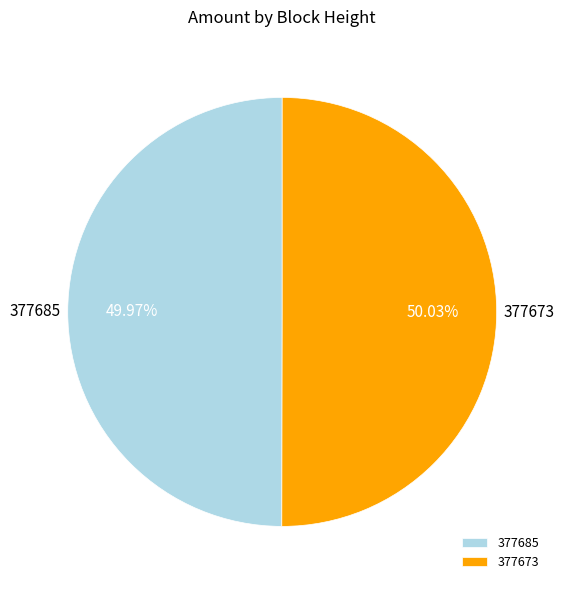

How much of the chart is everything except 377673?

50.0%